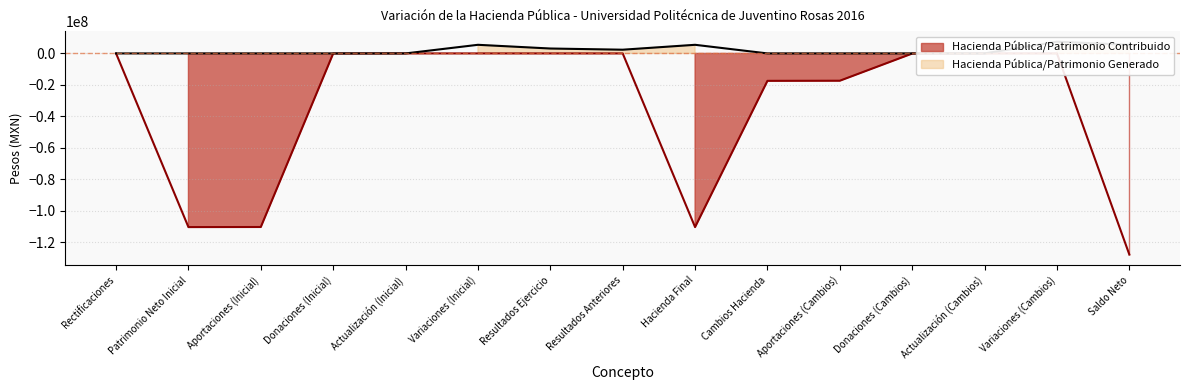

Reading left to right, what are all the values shown in this chart?

Hacienda Pública/Patrimonio Contribuido: 0.0	-110489768.4	-110429766.9	-60001.5	0.0	0.0	0.0	0.0	-110489768.4	-17446698.4	-17369535.5	-77162.9	0.0	0.0	-127936466.8
Hacienda Pública/Patrimonio Generado: 0.0	0.0	0.0	0.0	0.0	5482779.3	3119686.0	2363093.3	5482779.3	0.0	0.0	0.0	0.0	7426010.4	5482779.3